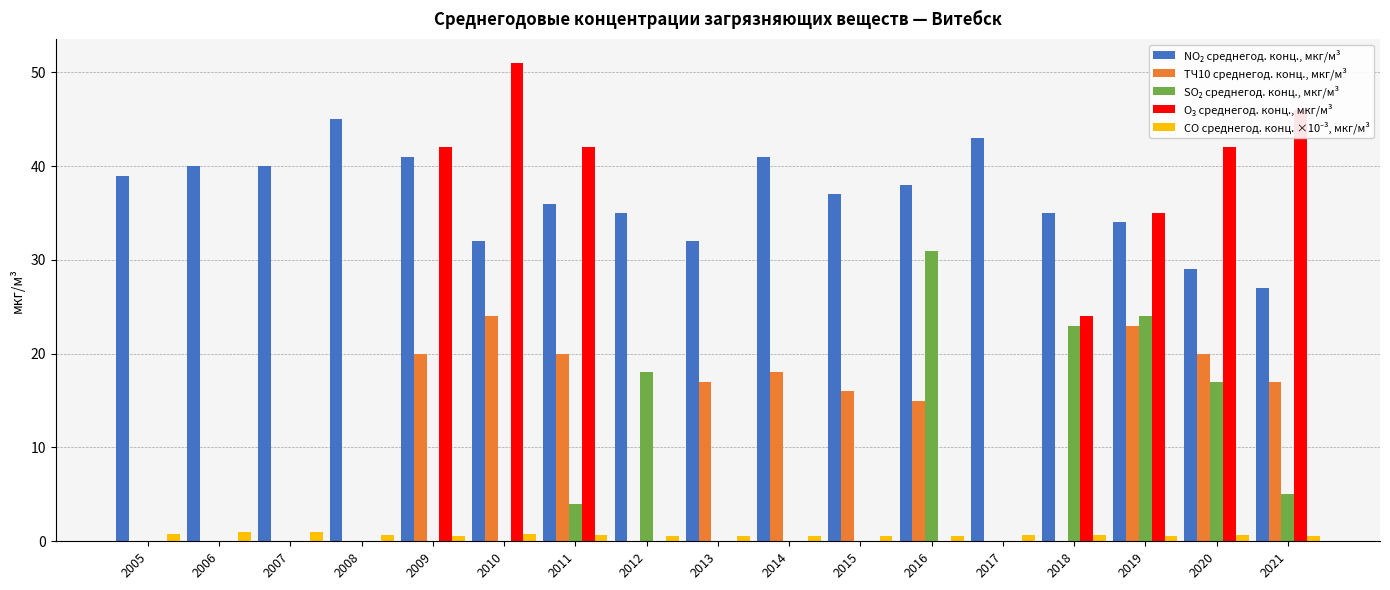

Which label corresponds to the largest value in the chart?

2010